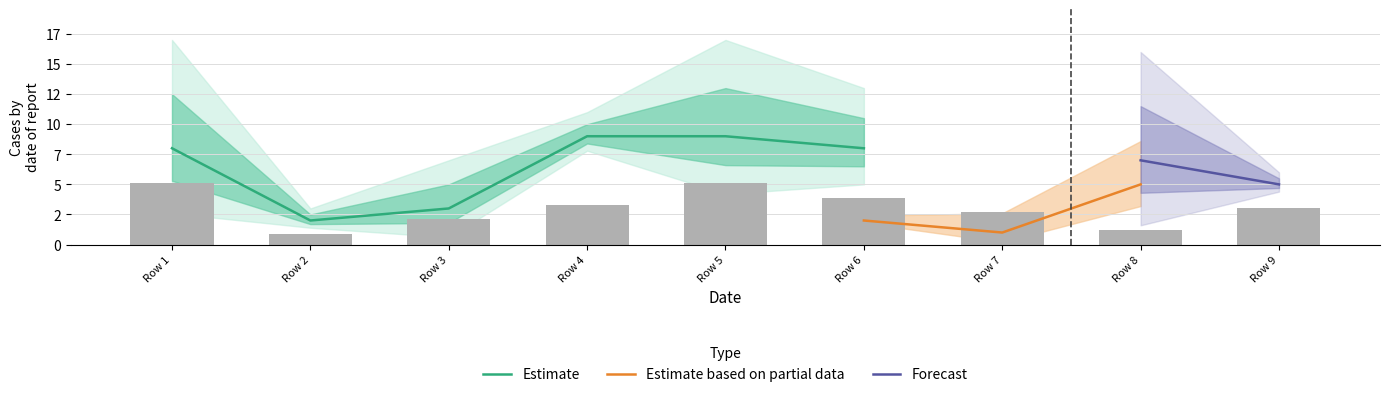

Which has a higher value, 4 or 9?

4